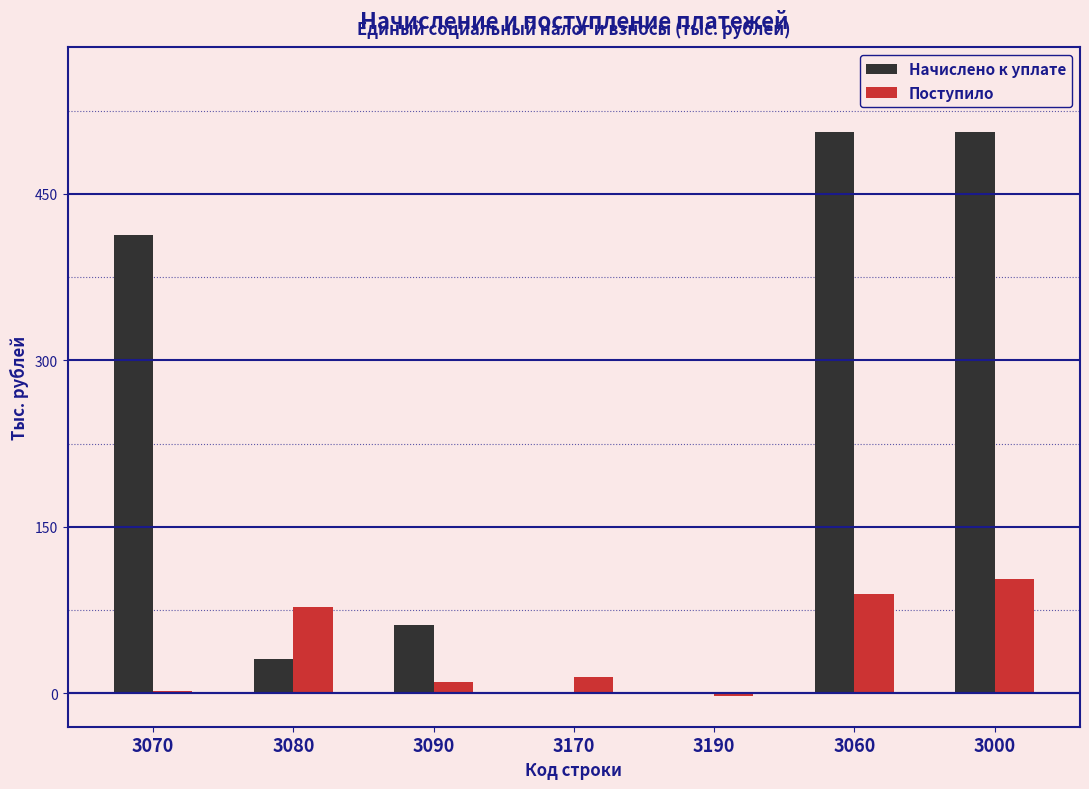

At which label is Поступило closest to 50?

3080